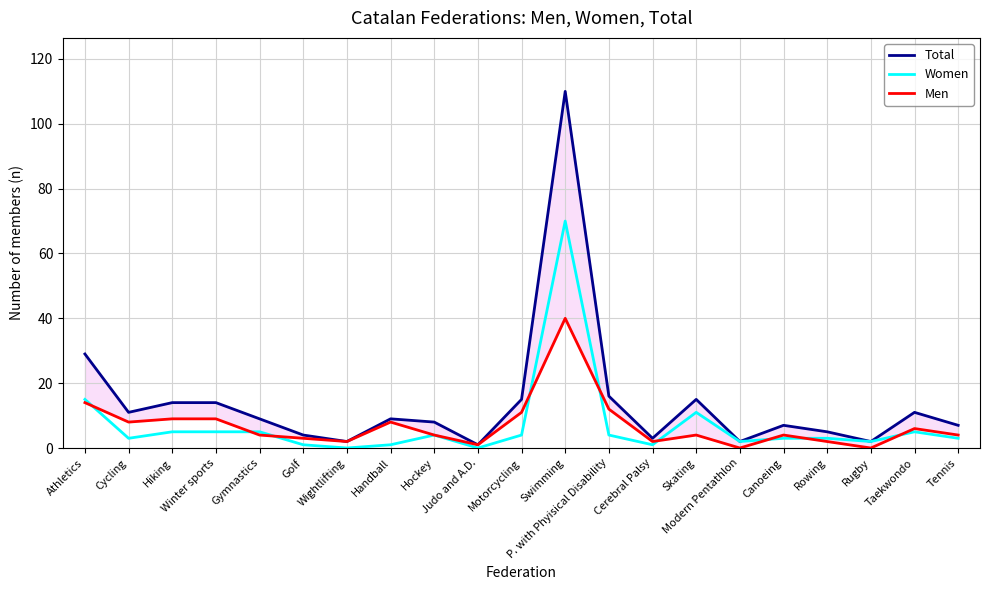

At which label does Men reach its minimum?

Modern Pentathlon